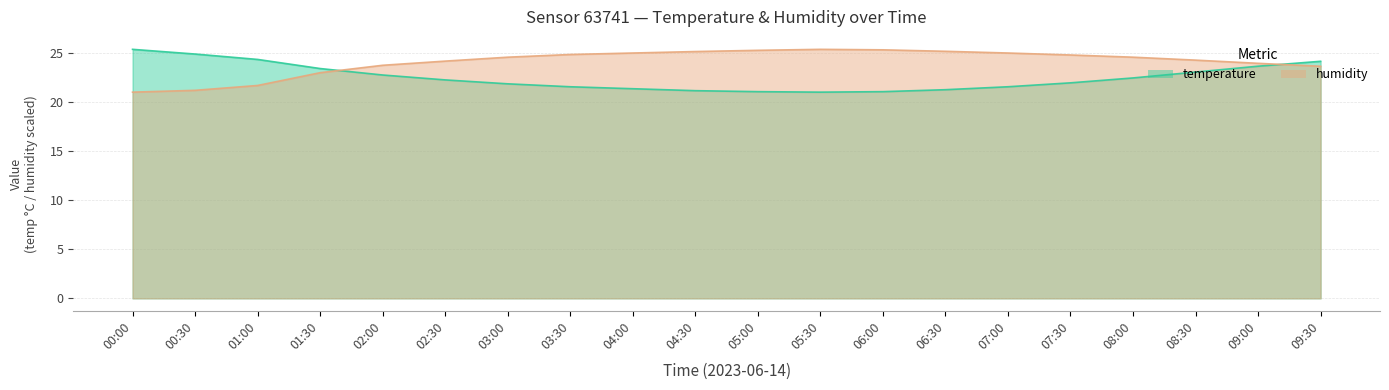

What is the difference between the humidity values at 09:30 and 01:00?

2.0